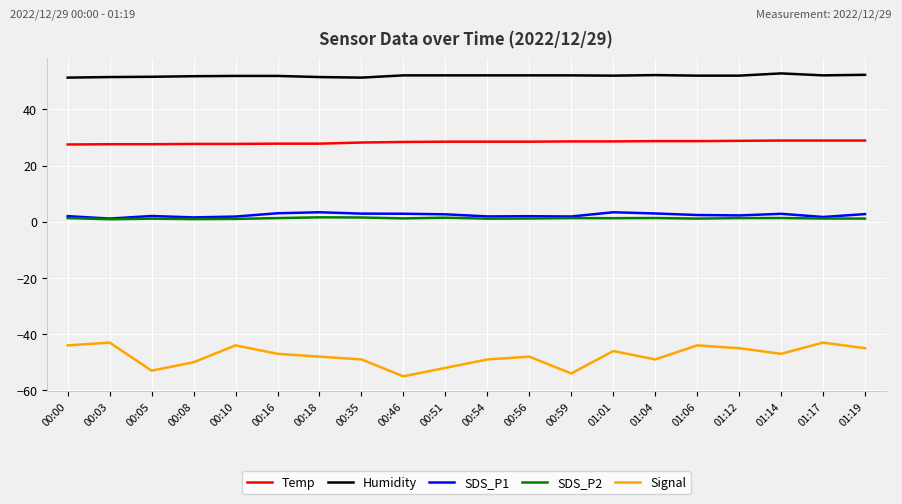

What position from the left is 01:12?

17